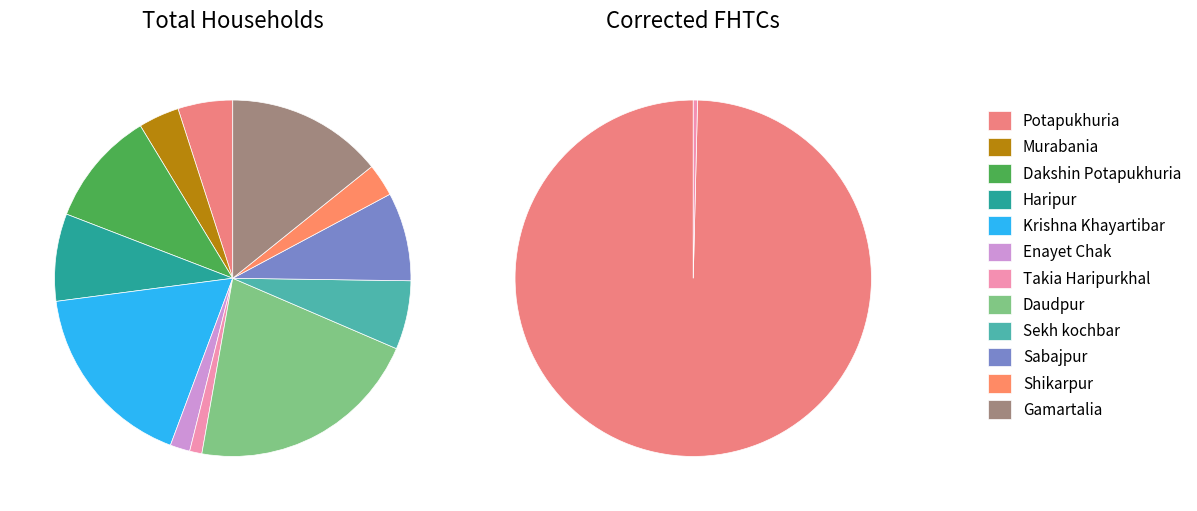

To the nearest percent, what portion does Potapukhuria represent?

5%